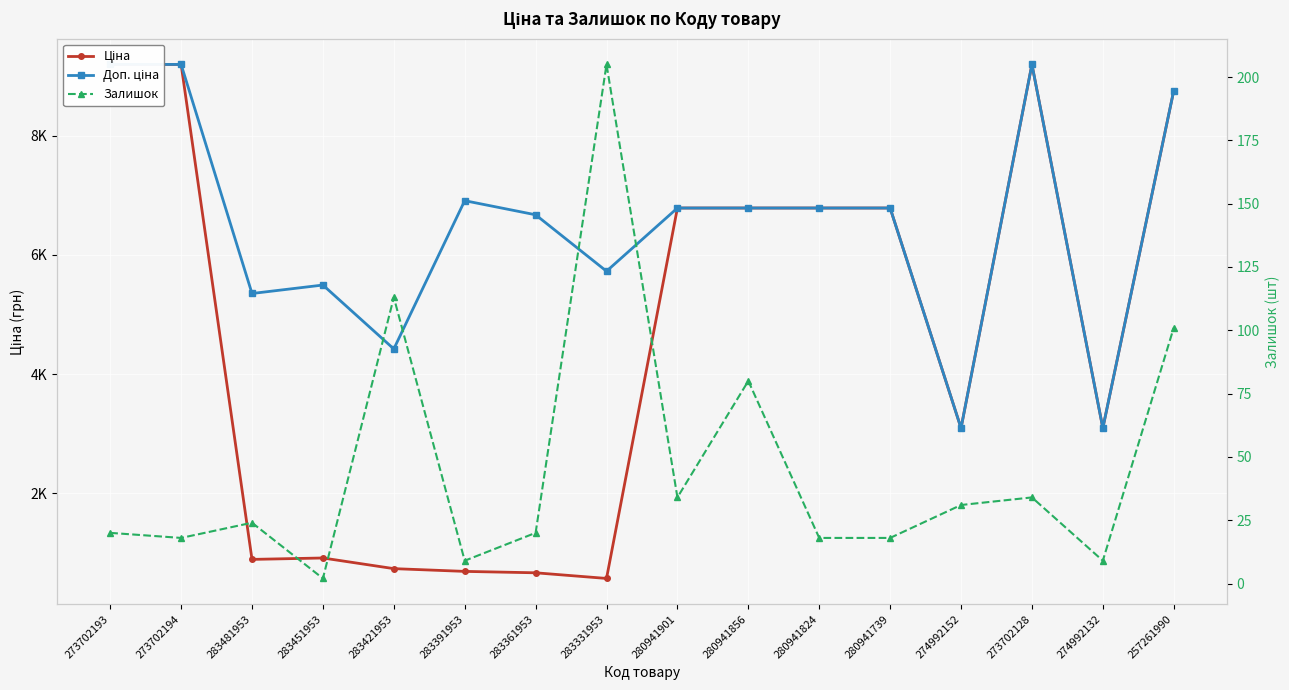

True or false: Залишок and Доп. ціна intersect in this chart.

False